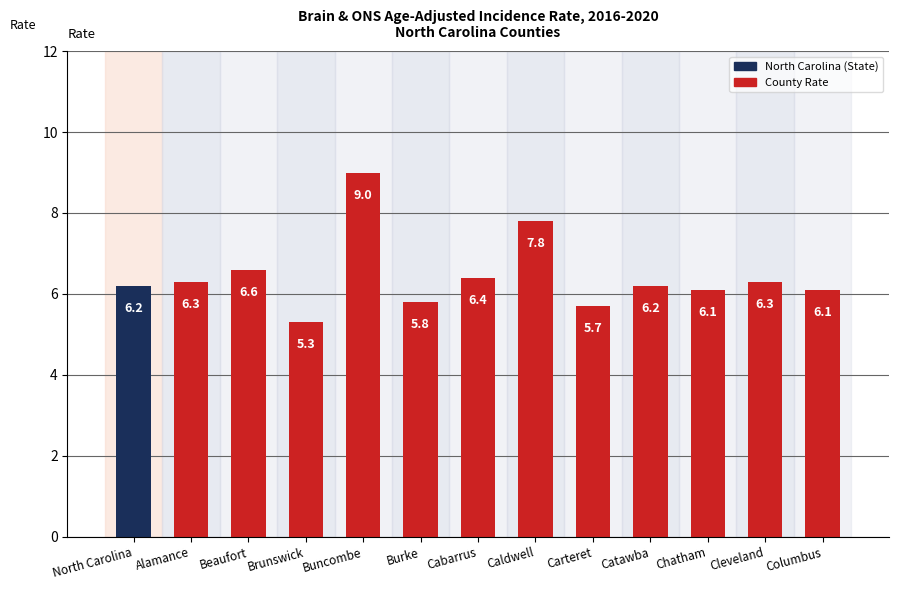

Reading left to right, what are all the values shown in this chart?

North Carolina=6.2	Alamance=6.3	Beaufort=6.6	Brunswick=5.3	Buncombe=9.0	Burke=5.8	Cabarrus=6.4	Caldwell=7.8	Carteret=5.7	Catawba=6.2	Chatham=6.1	Cleveland=6.3	Columbus=6.1